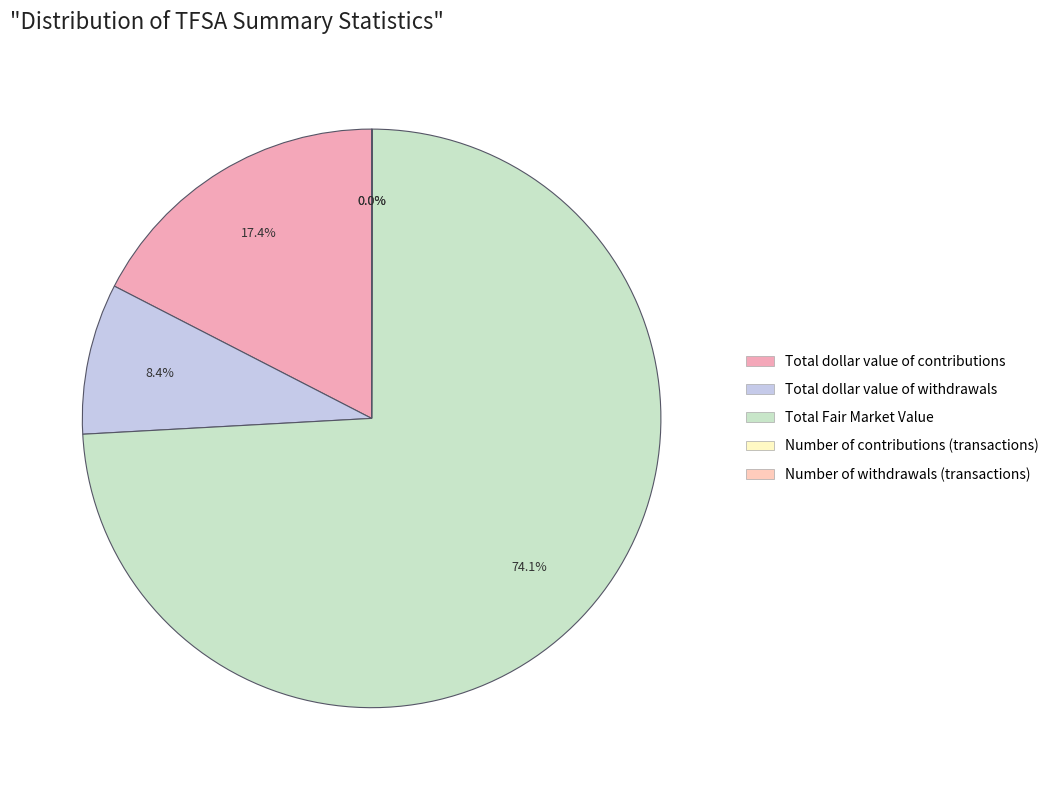

Does Total Fair Market Value account for over 50% of the chart?

Yes